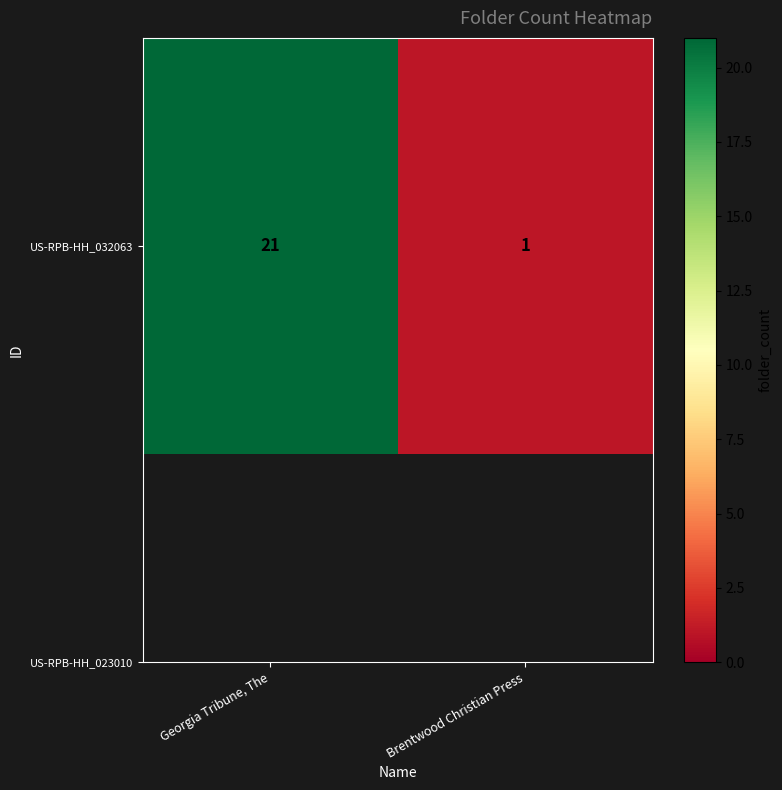

Which has a higher value, Brentwood Christian Press or Georgia Tribune, The?

Georgia Tribune, The